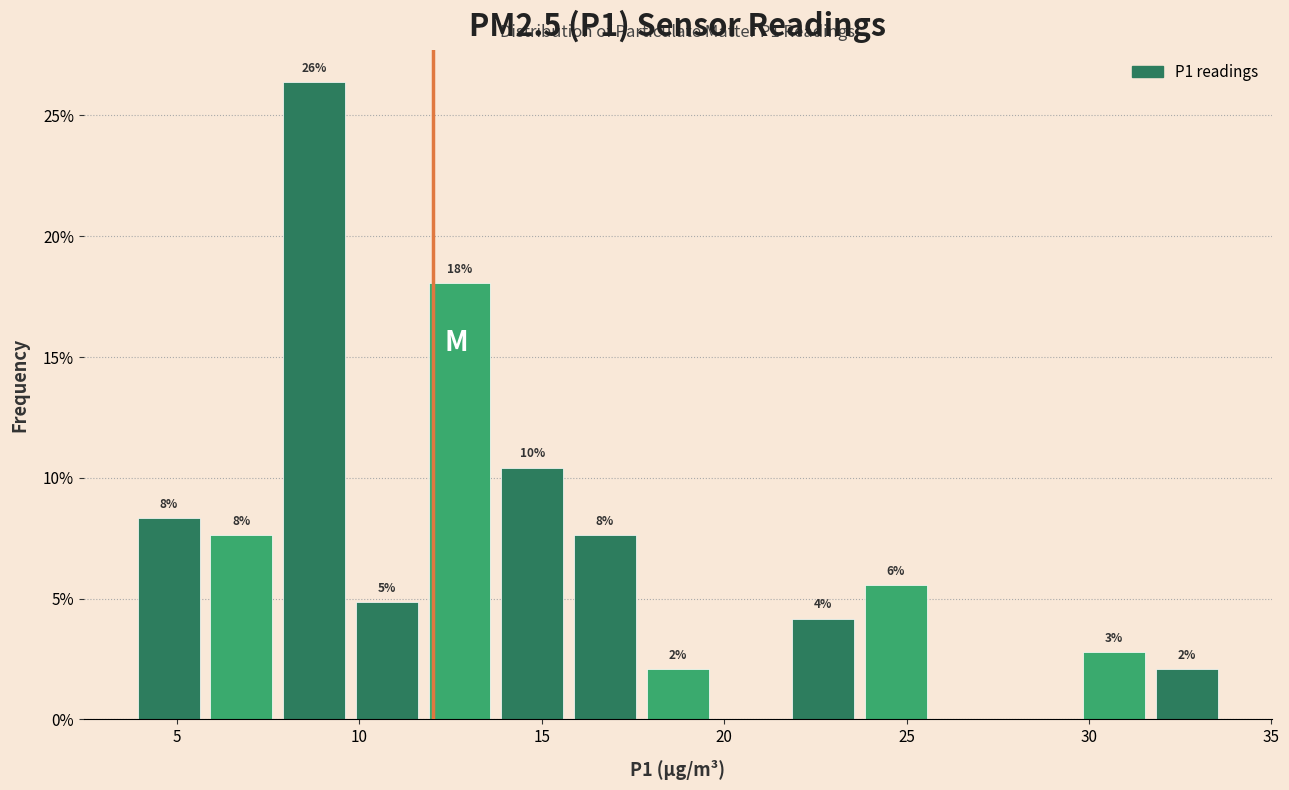

Read against the x-axis, roughly where is the centre of the tallest bar?

9.0